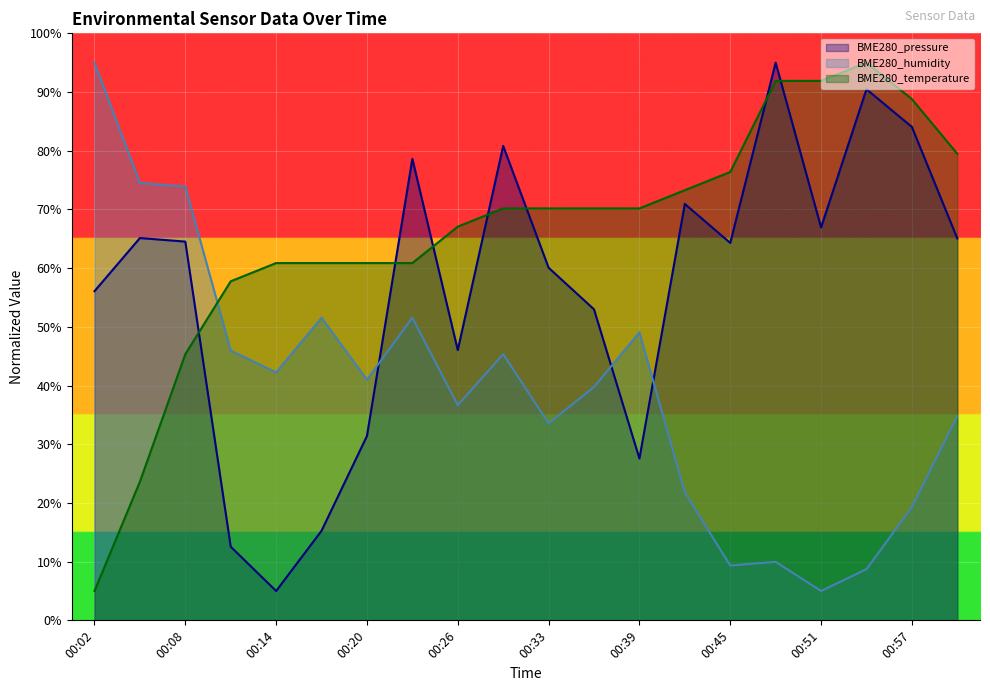

What is the total value across all series at 00:48?

196.9